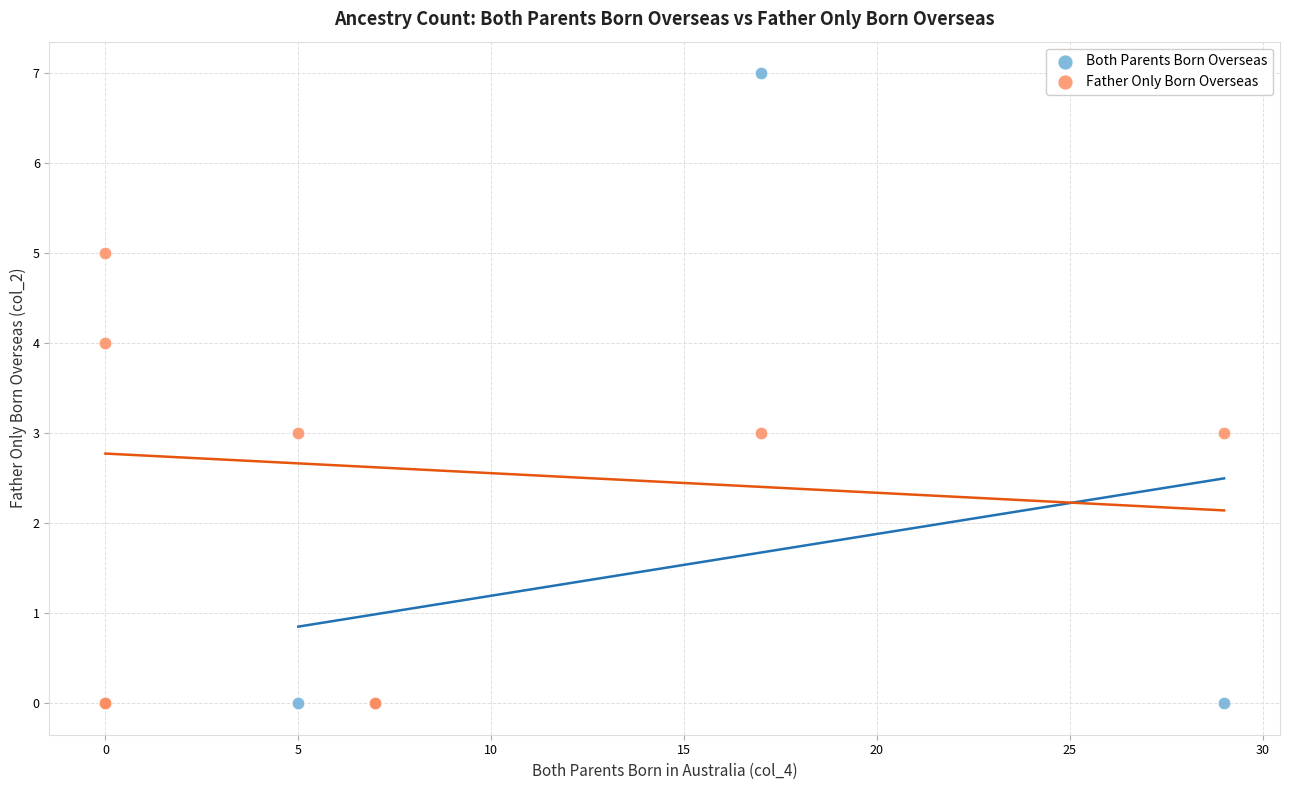

What are all the series names shown in the legend?

Both Parents Born Overseas, Father Only Born Overseas